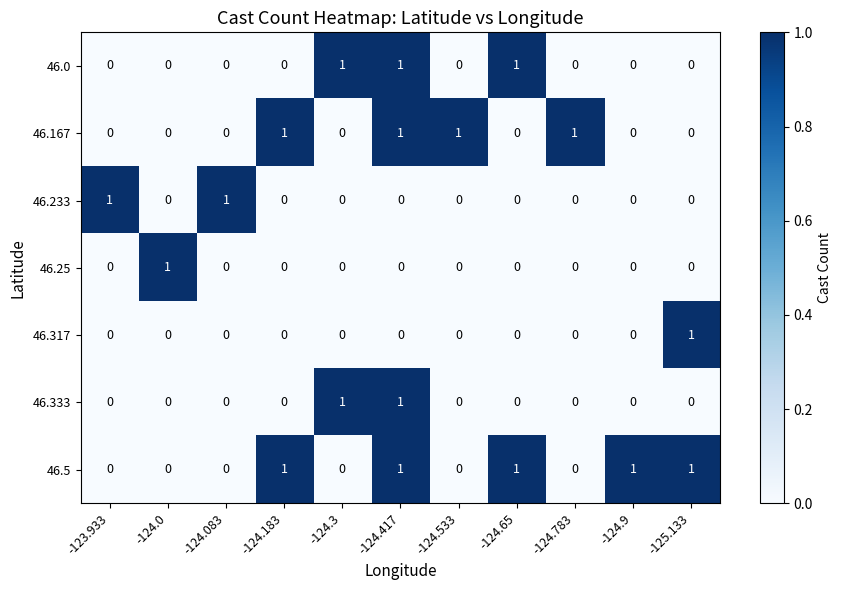

Is it true that 46.167 equals 2 at -124.417?

False